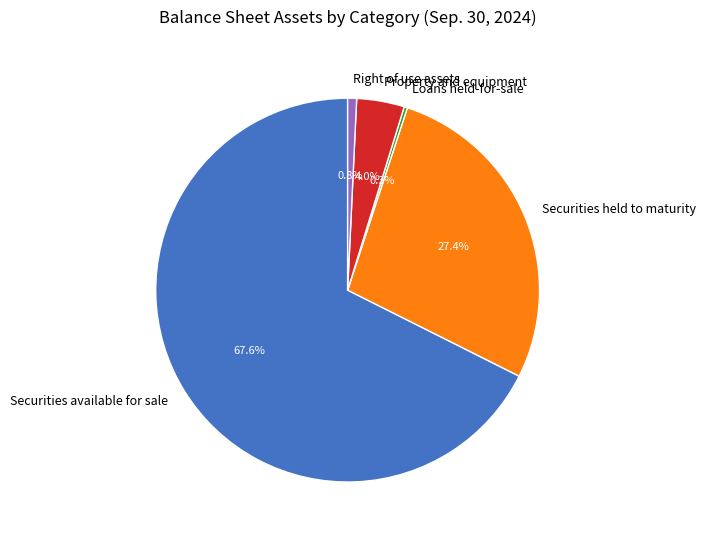

What is the ratio of the value at Securities available for sale to the value at Property and equipment?

16.9